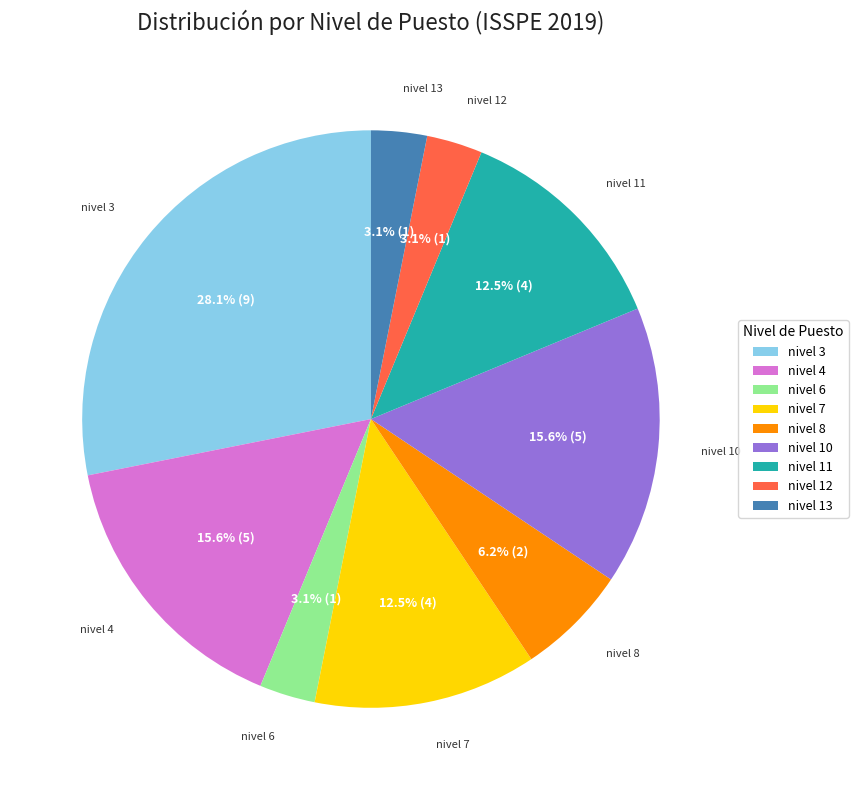

What portion of the pie excludes nivel 10?

84.4%